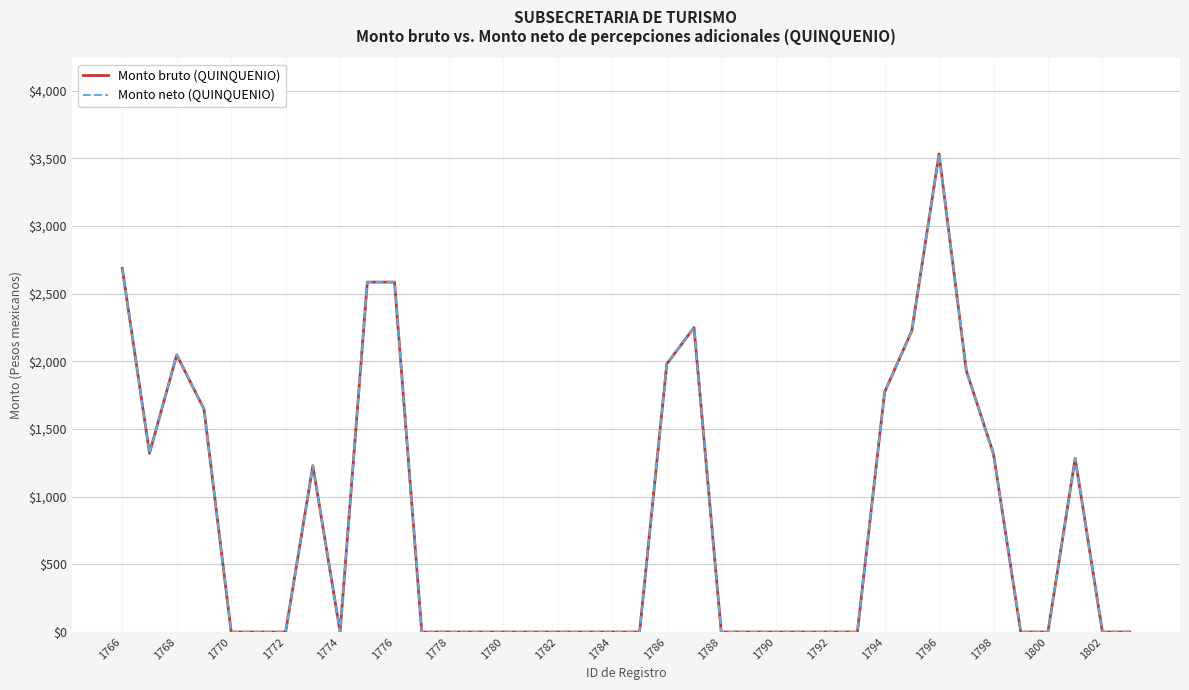

What is the sum of all Monto bruto (QUINQUENIO) values?

30392.8